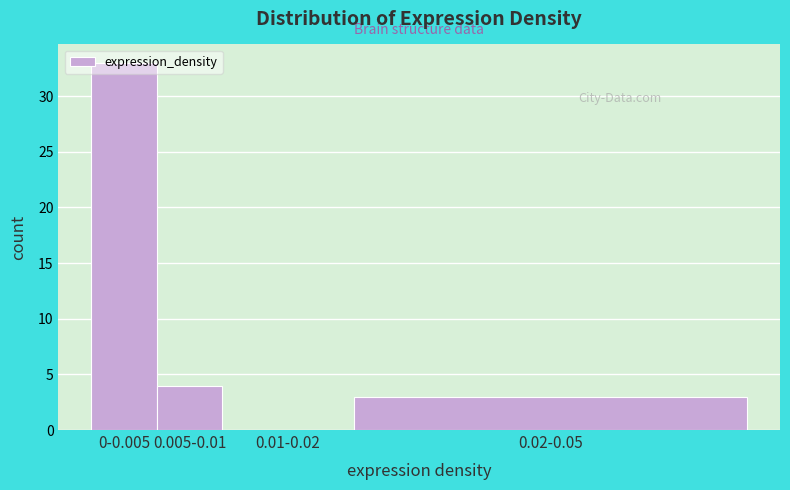

What is the sum of all values?

40